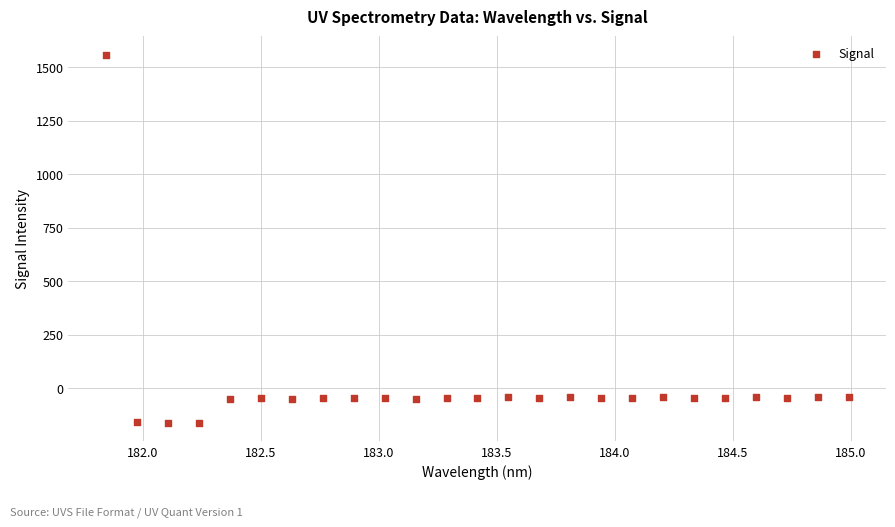

What is the range of X values (max minus min)?

3.1